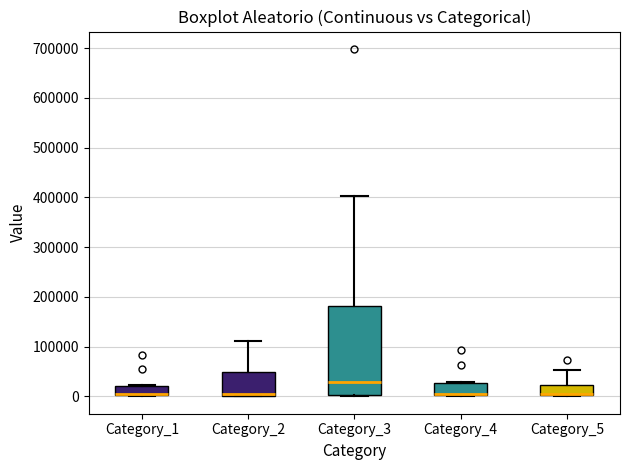

Which box is the tallest, from its lower edge to its upper edge?

Category_3